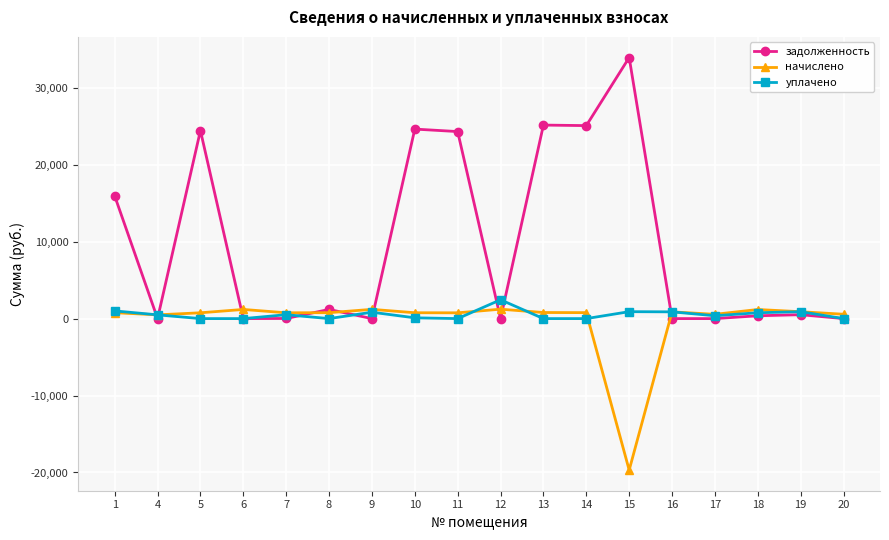

What is the value of the начислено point at the 9th from the left?

751.0